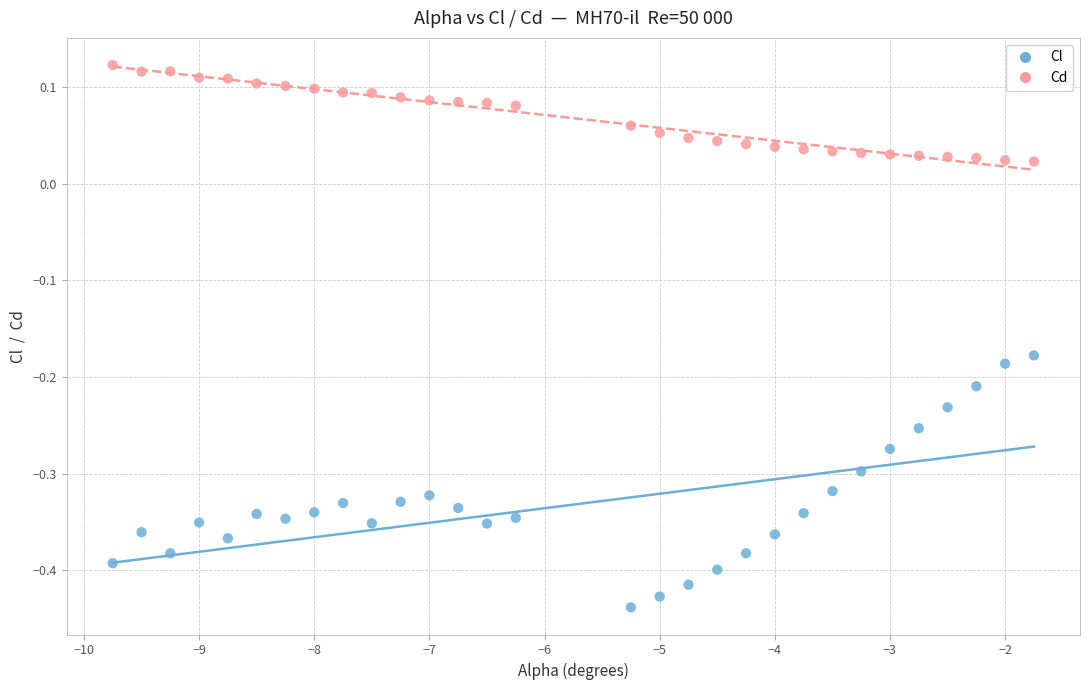

Which series contains the lowest Y value?

Cl